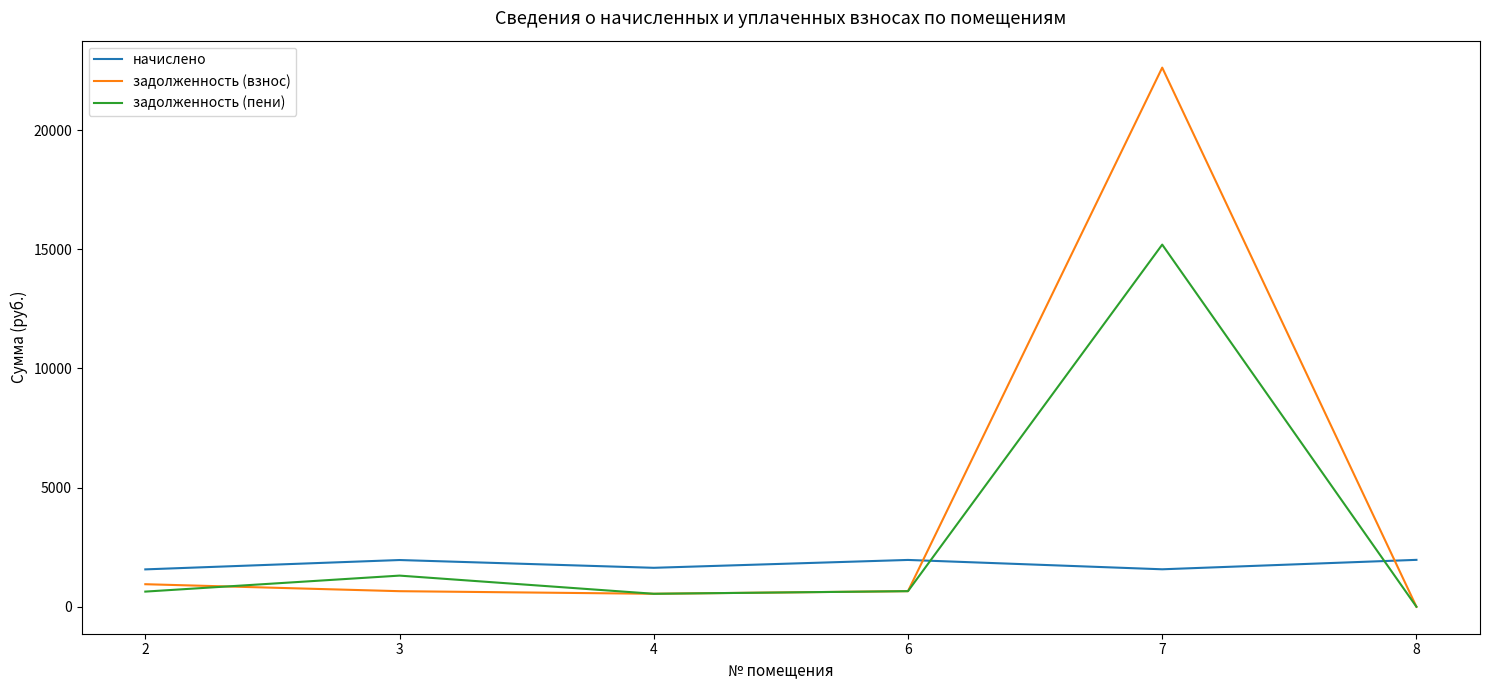

After their last crossing, which series has the higher values: начислено or задолженность (пени)?

начислено